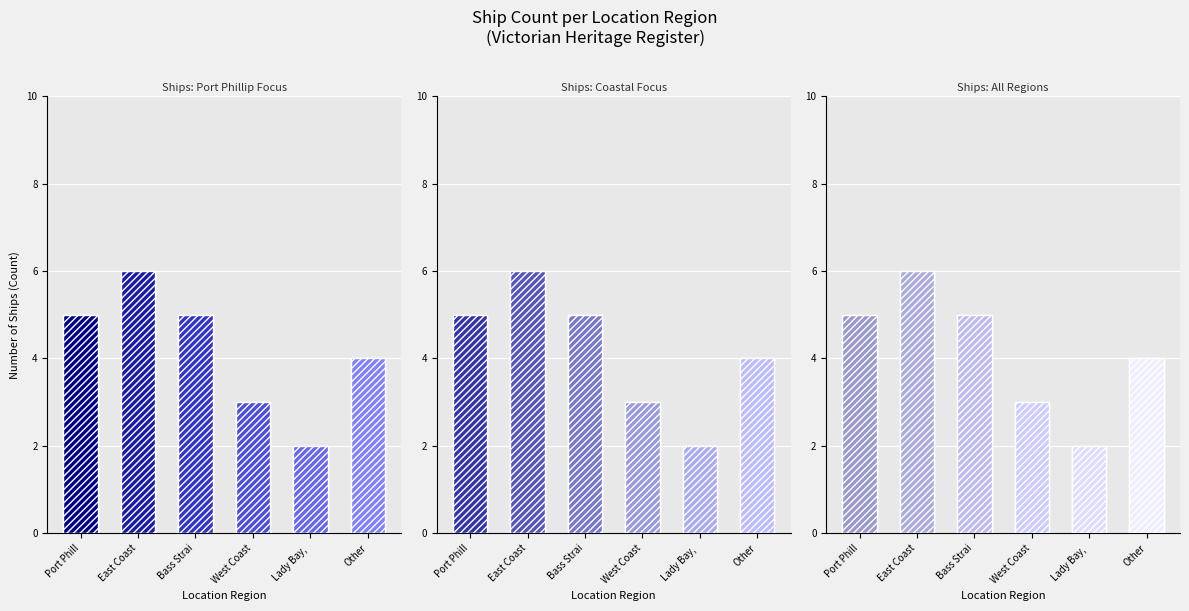

What is the difference between the second highest and second lowest values in the Ship Count series?

2